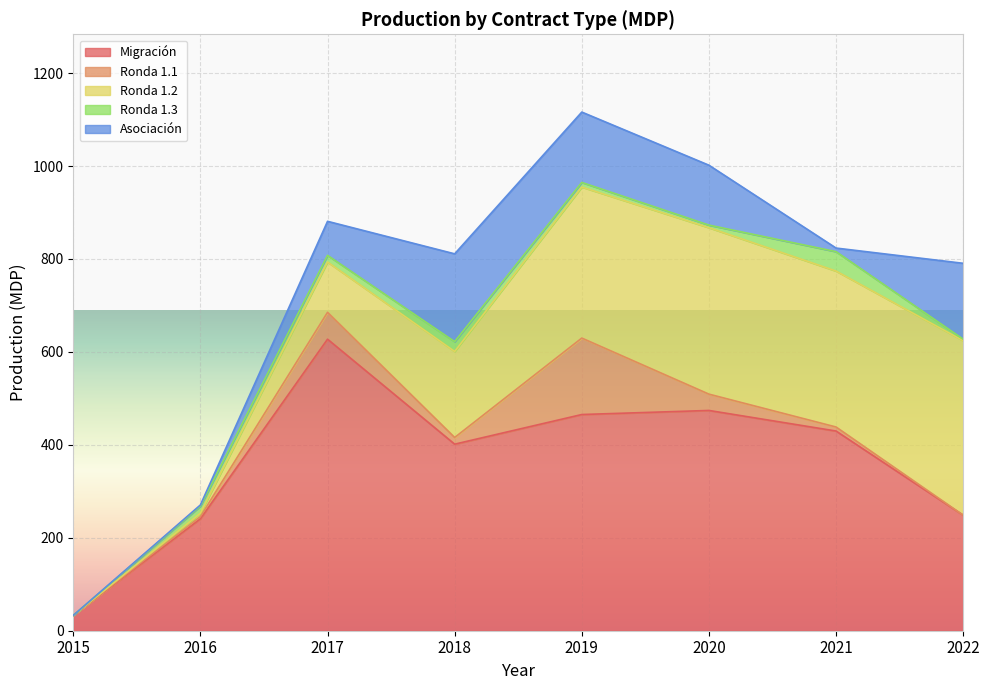

Between which two adjacent categories do Asociación and Ronda 1.2 first intersect?

2017 and 2018